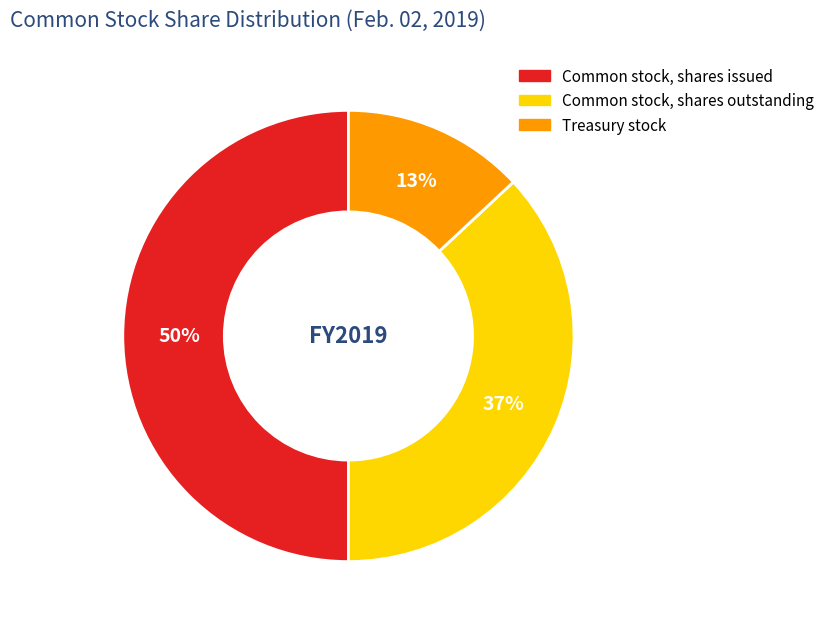

Is the sum of Common stock, shares issued and Common stock, shares outstanding greater than half?

Yes